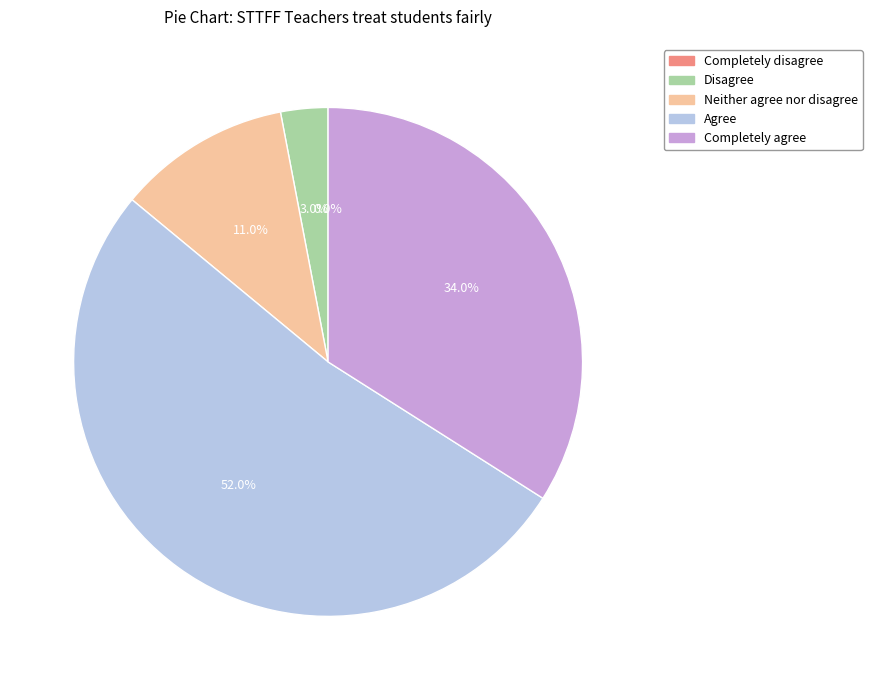

What is the smallest slice in the pie chart?

Completely disagree